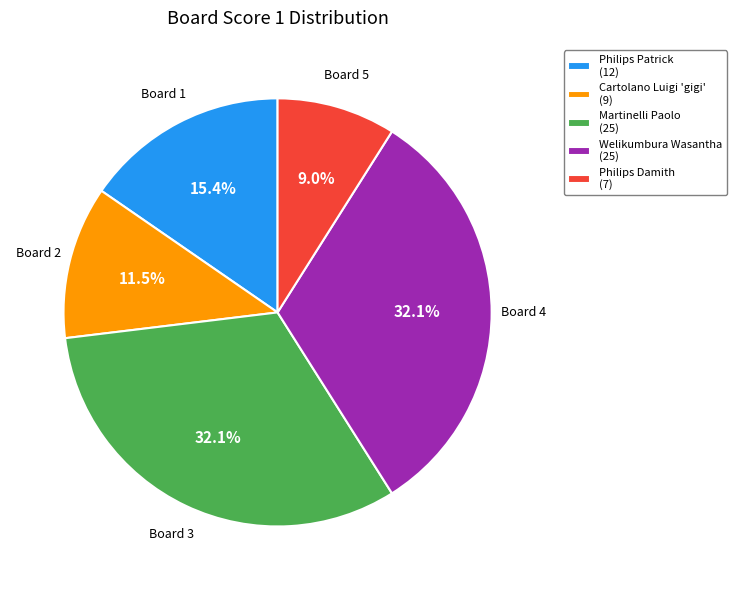

Does any single category account for the majority?

No